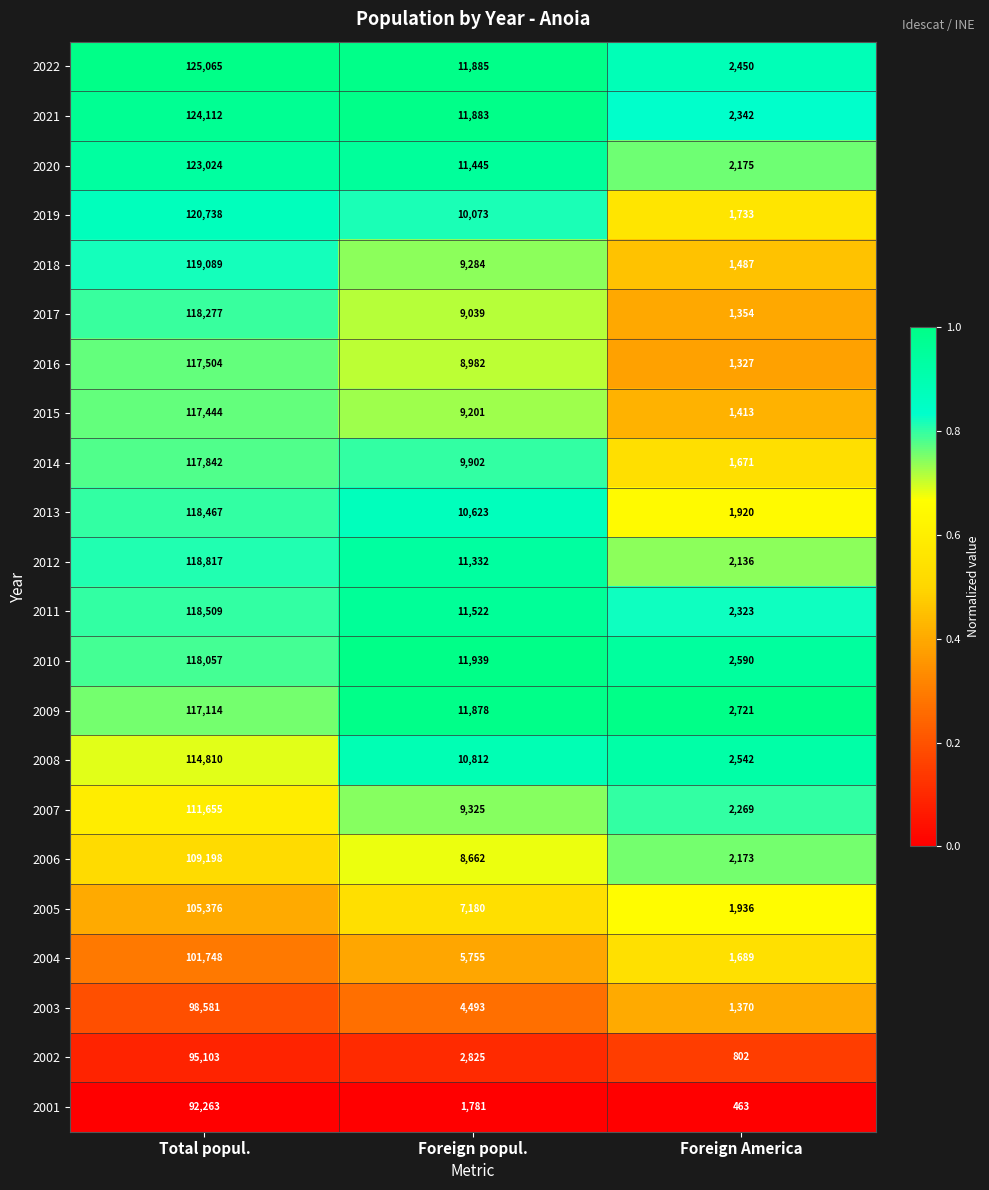

Rank the series at Total popul. from highest to lowest value.

2022, 2021, 2020, 2019, 2018, 2012, 2011, 2013, 2017, 2010, 2014, 2016, 2015, 2009, 2008, 2007, 2006, 2005, 2004, 2003, 2002, 2001